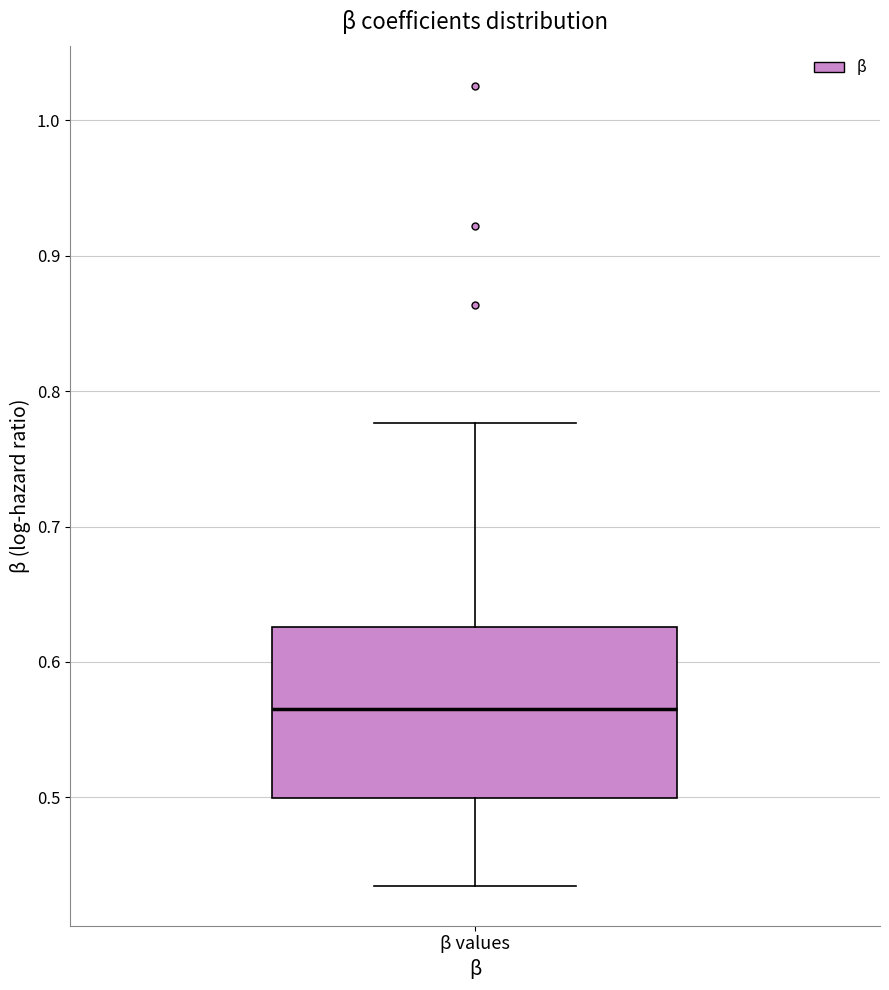

Where does the upper whisker of the box for β values end on the y-axis? The values are not printed on the chart, so give them approximately, as read against the axis.

0.78